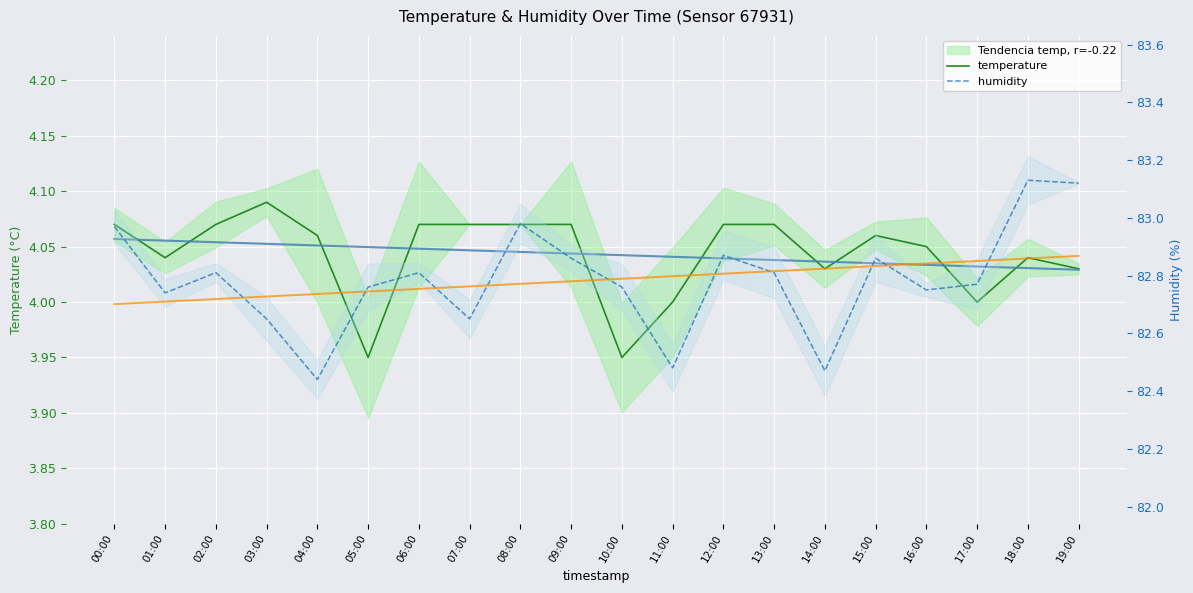

Reading left to right, list all the values displayed in this chart.

temperature: 00:00=4.1	01:00=4.0	02:00=4.1	03:00=4.1	04:00=4.1	05:00=4.0	06:00=4.1	07:00=4.1	08:00=4.1	09:00=4.1	10:00=4.0	11:00=4.0	12:00=4.1	13:00=4.1	14:00=4.0	15:00=4.1	16:00=4.0	17:00=4.0	18:00=4.0	19:00=4.0
humidity: 00:00=83.0	01:00=82.7	02:00=82.8	03:00=82.7	04:00=82.4	05:00=82.8	06:00=82.8	07:00=82.7	08:00=83.0	09:00=82.9	10:00=82.8	11:00=82.5	12:00=82.9	13:00=82.8	14:00=82.5	15:00=82.9	16:00=82.8	17:00=82.8	18:00=83.1	19:00=83.1